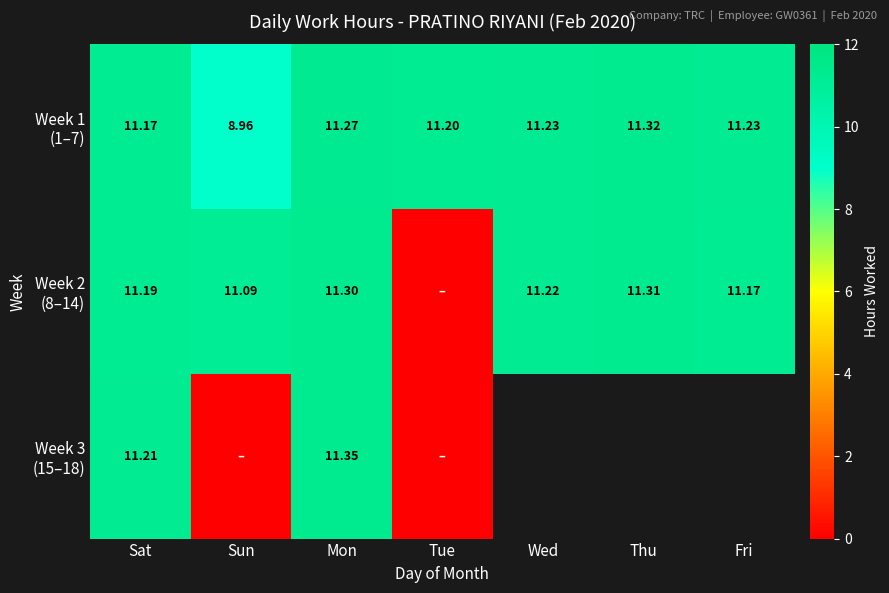

Which series has the largest total across all categories?

Week 1 (1–7)